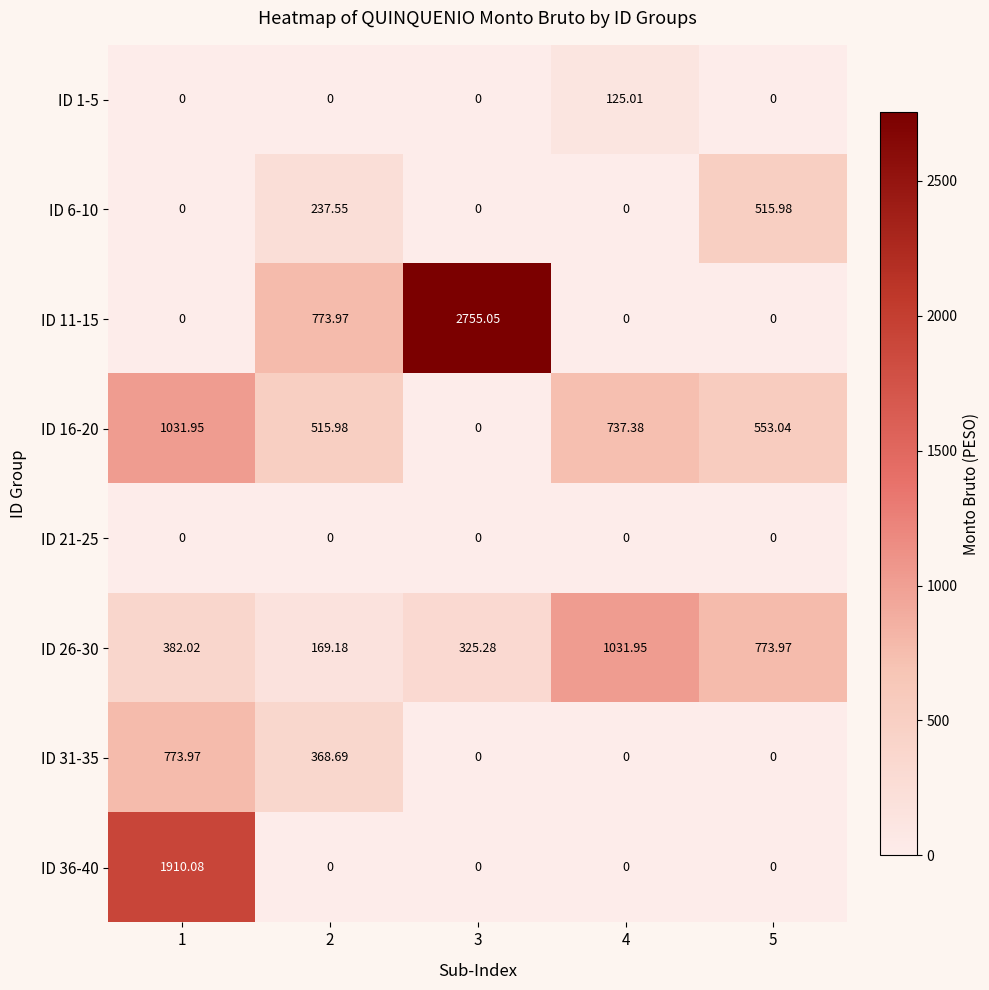

Count the number of categories in the chart.

5